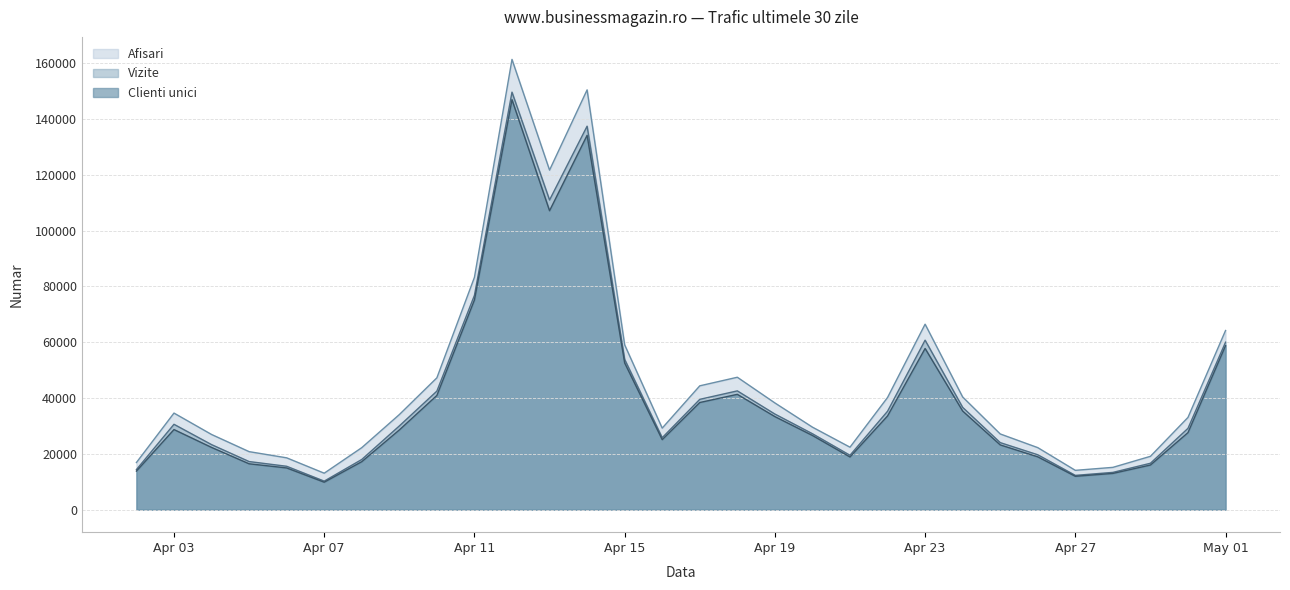

What is the approximate value of Afisari at 2024.4.30, to the nearest 10?

33070